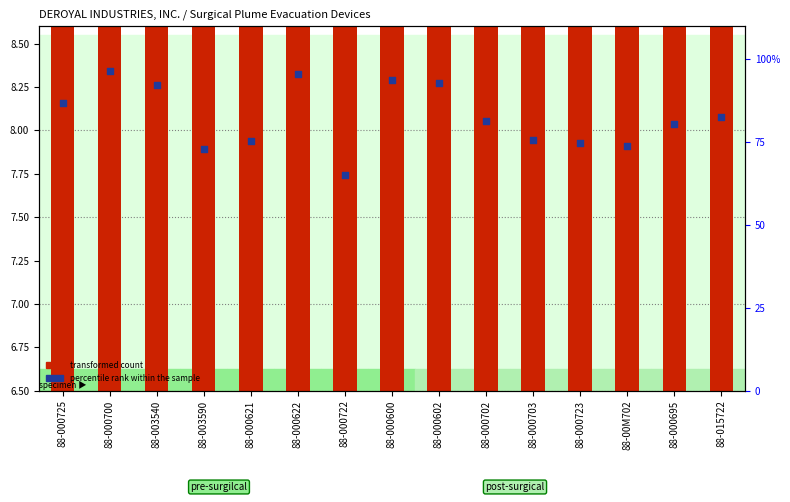

Is the value of transformed count at 88-00M702 greater than the value of percentile rank within the sample at 88-000602?

No